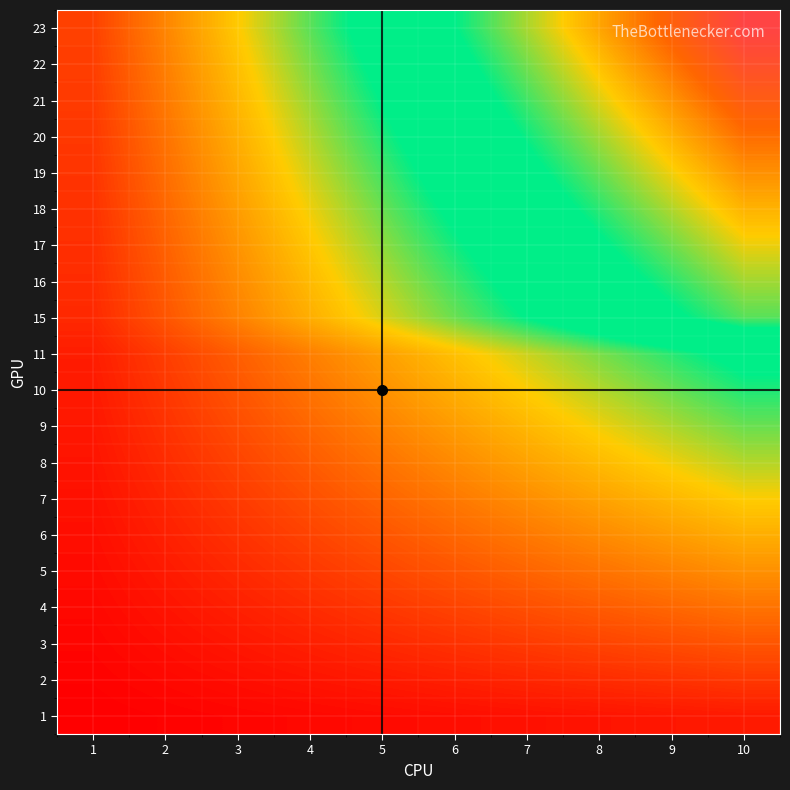

Reading right to left, what are all the values shown in this chart?

1: 10=10	9=9	8=8	7=7	6=6	5=5	4=4	3=3	2=2	1=1
2: 10=20	9=18	8=16	7=14	6=12	5=10	4=8	3=6	2=4	1=2
3: 10=30	9=27	8=24	7=21	6=18	5=15	4=12	3=9	2=6	1=3
4: 10=40	9=36	8=32	7=28	6=24	5=20	4=16	3=12	2=8	1=4
5: 10=50	9=45	8=40	7=35	6=30	5=25	4=20	3=15	2=10	1=5
6: 10=60	9=54	8=48	7=42	6=36	5=30	4=24	3=18	2=12	1=6
7: 10=70	9=63	8=56	7=49	6=42	5=35	4=28	3=21	2=14	1=7
8: 10=80	9=72	8=64	7=56	6=48	5=40	4=32	3=24	2=16	1=8
9: 10=90	9=81	8=72	7=63	6=54	5=45	4=36	3=27	2=18	1=9
10: 10=100	9=90	8=80	7=70	6=60	5=50	4=40	3=30	2=20	1=10
11: 10=110	9=99	8=88	7=77	6=66	5=55	4=44	3=33	2=22	1=11
15: 10=150	9=135	8=120	7=105	6=90	5=75	4=60	3=45	2=30	1=15
16: 10=160	9=144	8=128	7=112	6=96	5=80	4=64	3=48	2=32	1=16
17: 10=170	9=153	8=136	7=119	6=102	5=85	4=68	3=51	2=34	1=17
18: 10=180	9=162	8=144	7=126	6=108	5=90	4=72	3=54	2=36	1=18
19: 10=190	9=171	8=152	7=133	6=114	5=95	4=76	3=57	2=38	1=19
20: 10=200	9=180	8=160	7=140	6=120	5=100	4=80	3=60	2=40	1=20
21: 10=210	9=189	8=168	7=147	6=126	5=105	4=84	3=63	2=42	1=21
22: 10=220	9=198	8=176	7=154	6=132	5=110	4=88	3=66	2=44	1=22
23: 10=230	9=207	8=184	7=161	6=138	5=115	4=92	3=69	2=46	1=23